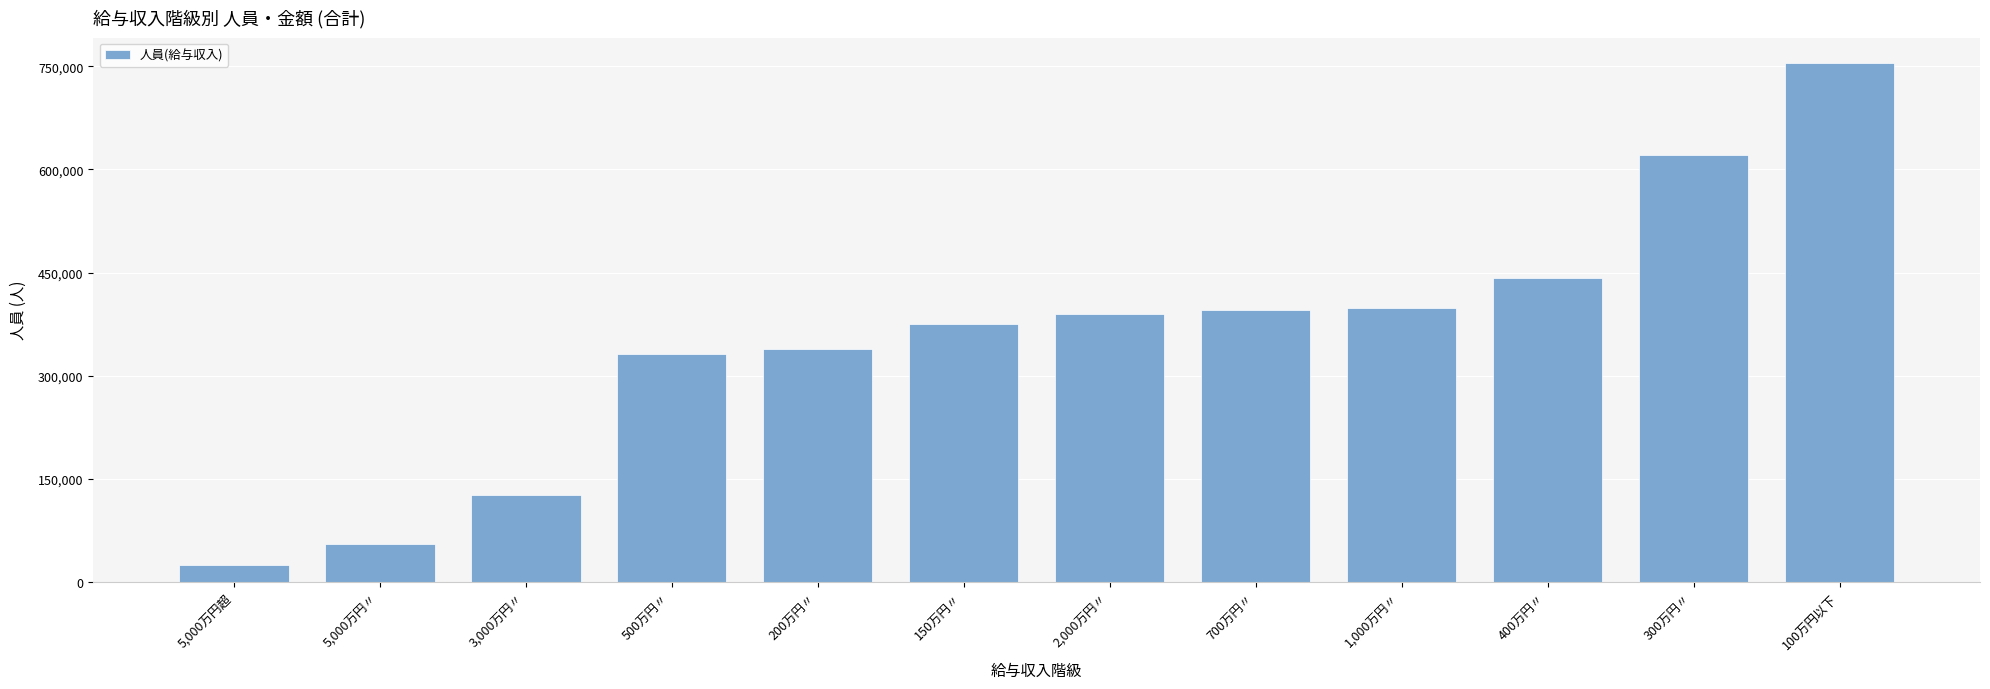

Which has a higher value, 5,000万円〃 or 150万円〃?

150万円〃